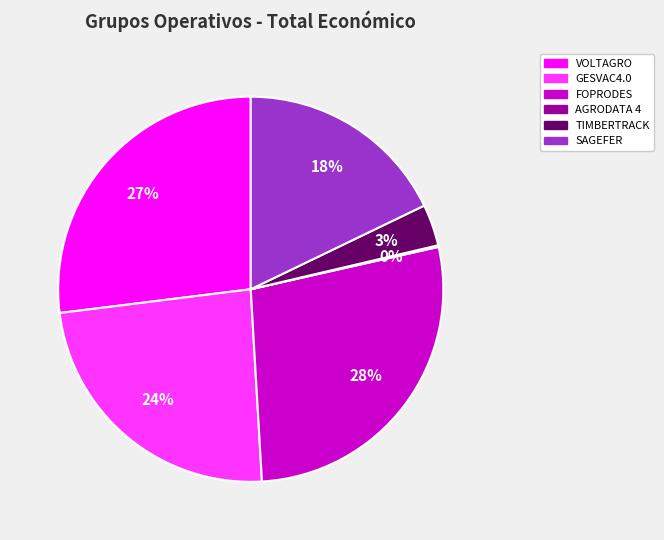

To the nearest percent, what is the average slice percentage?

17%